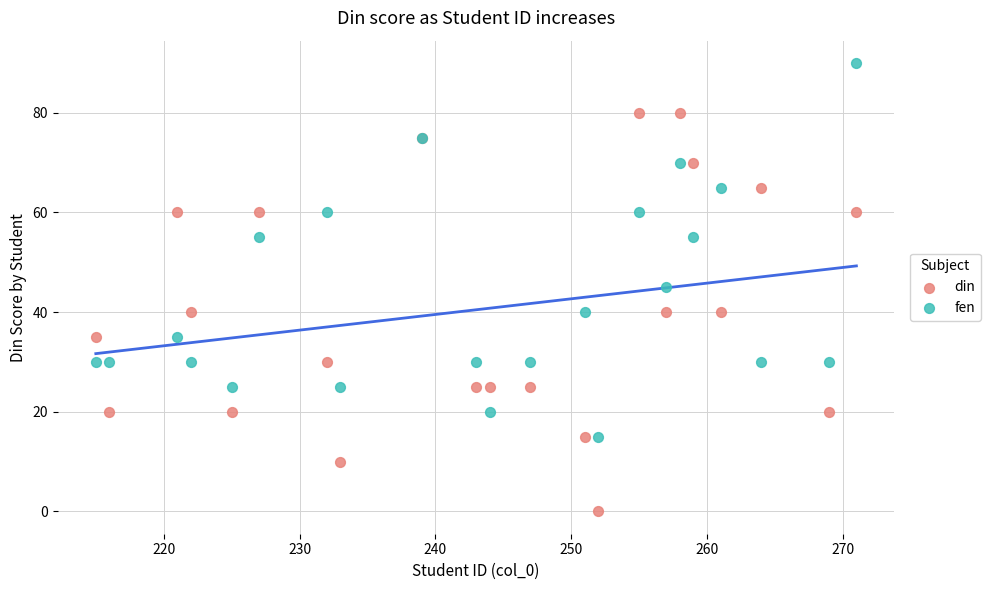

Which series contains the highest Y value?

fen